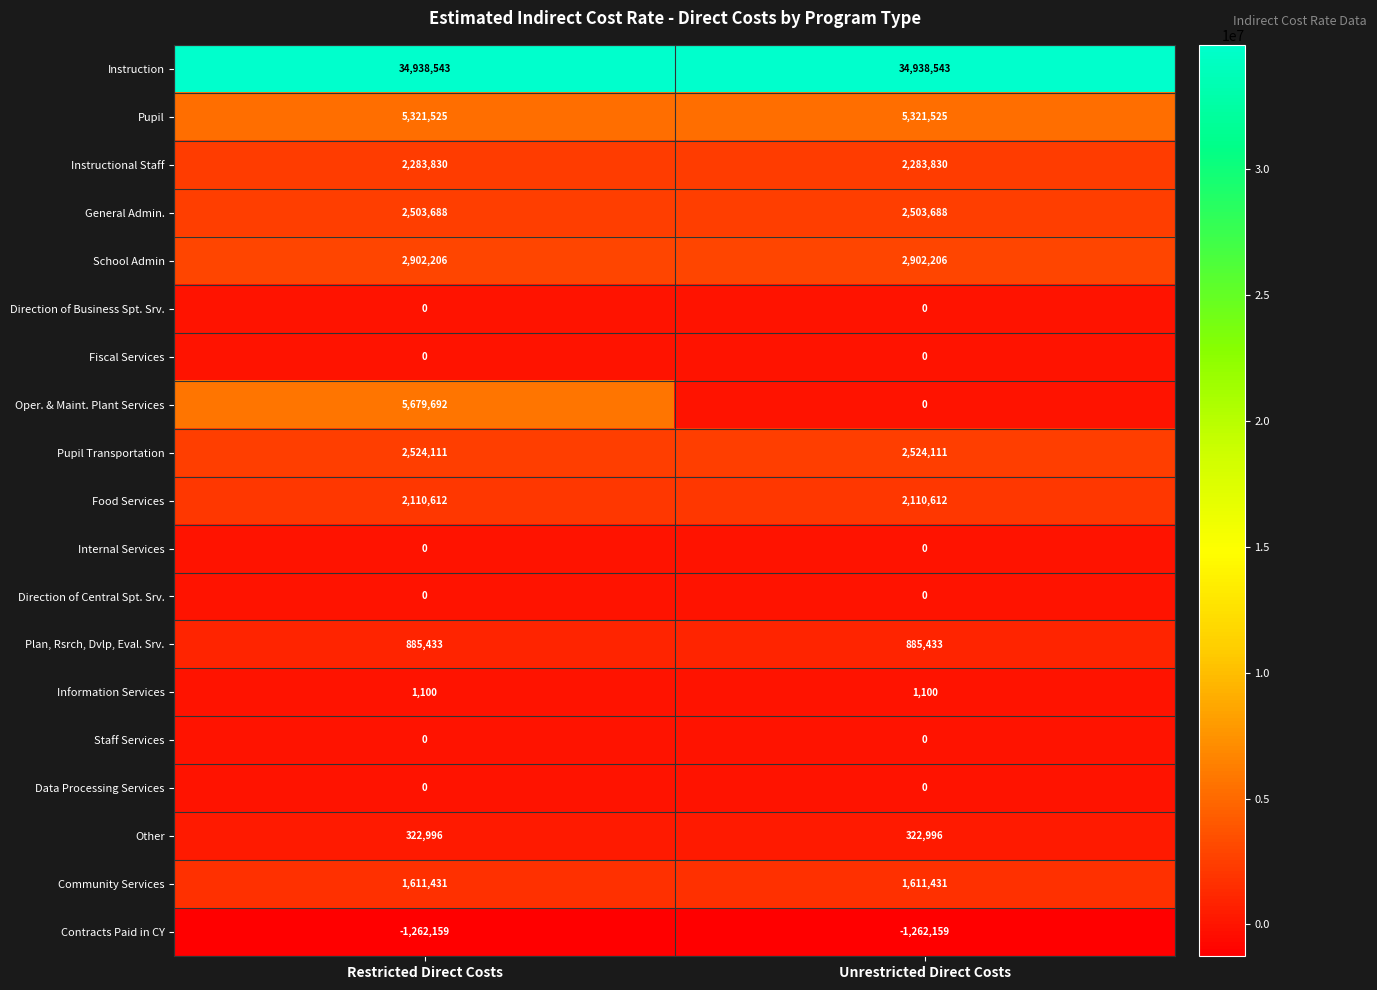

What is the spread (max minus min) of values at Unrestricted Direct Costs?

36200702